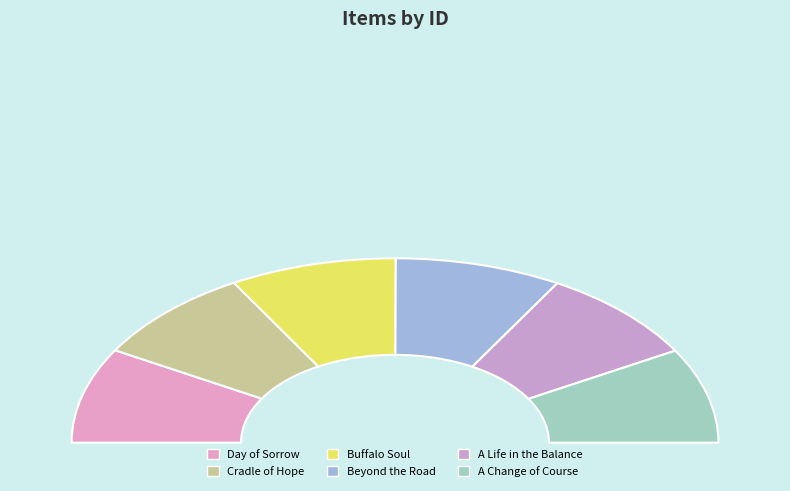

Combined, what portion of the pie is Buffalo Soul and Beyond the Road?

33.3%